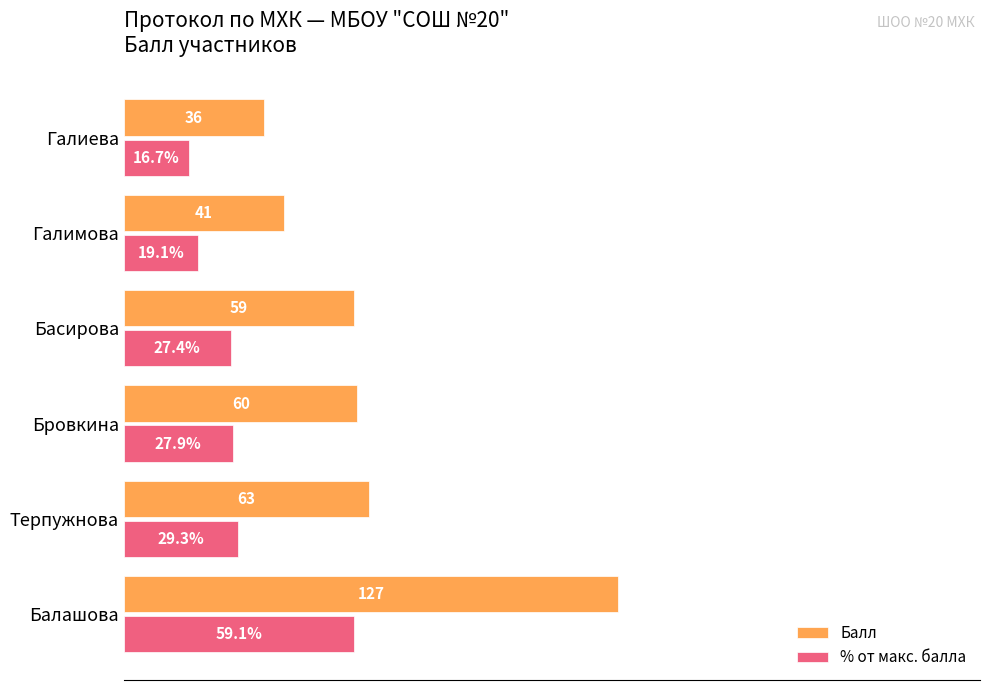

Which series changed the most between Балашова and Бровкина?

Балл